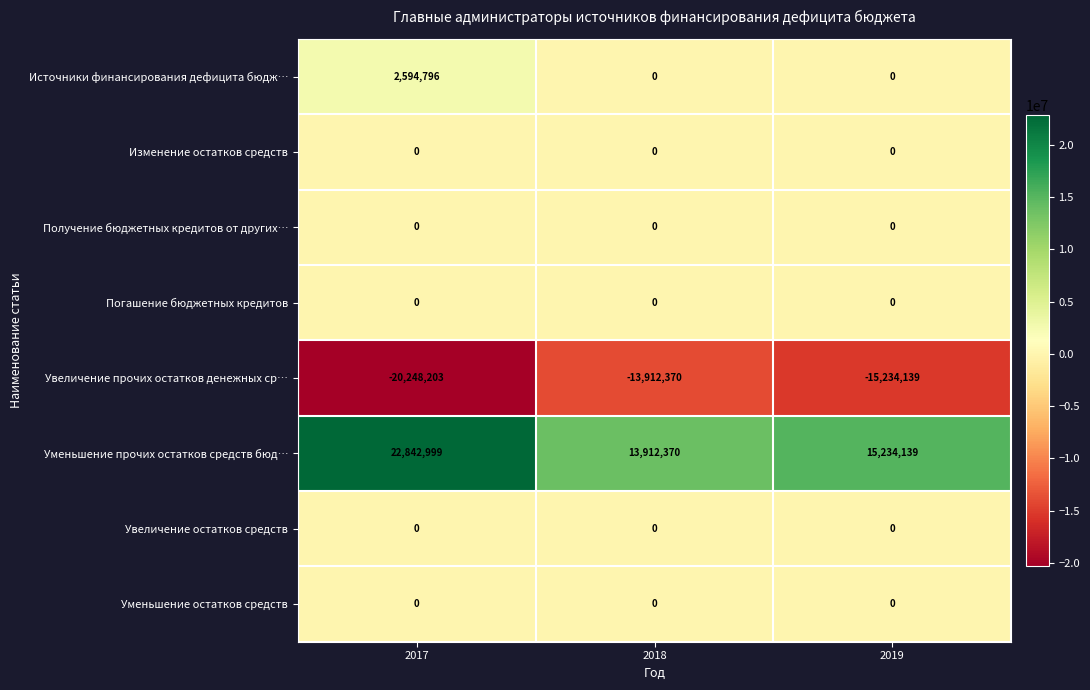

Which series has the widest spread of values?

Уменьшение прочих остатков средств бюд…